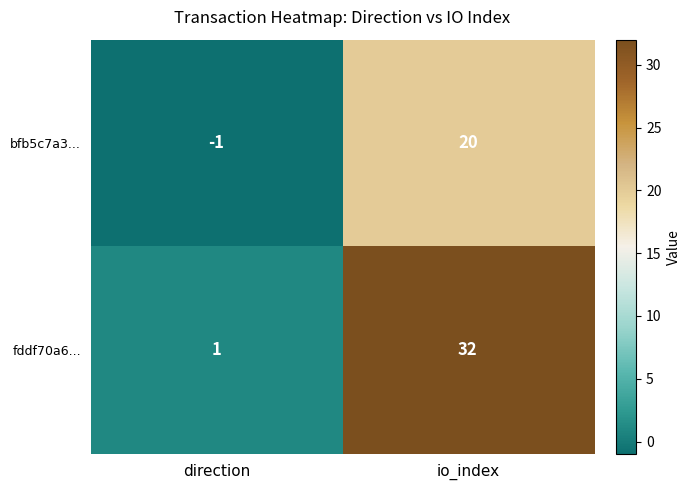

Which series changed the most between direction and io_index?

fddf70a6...